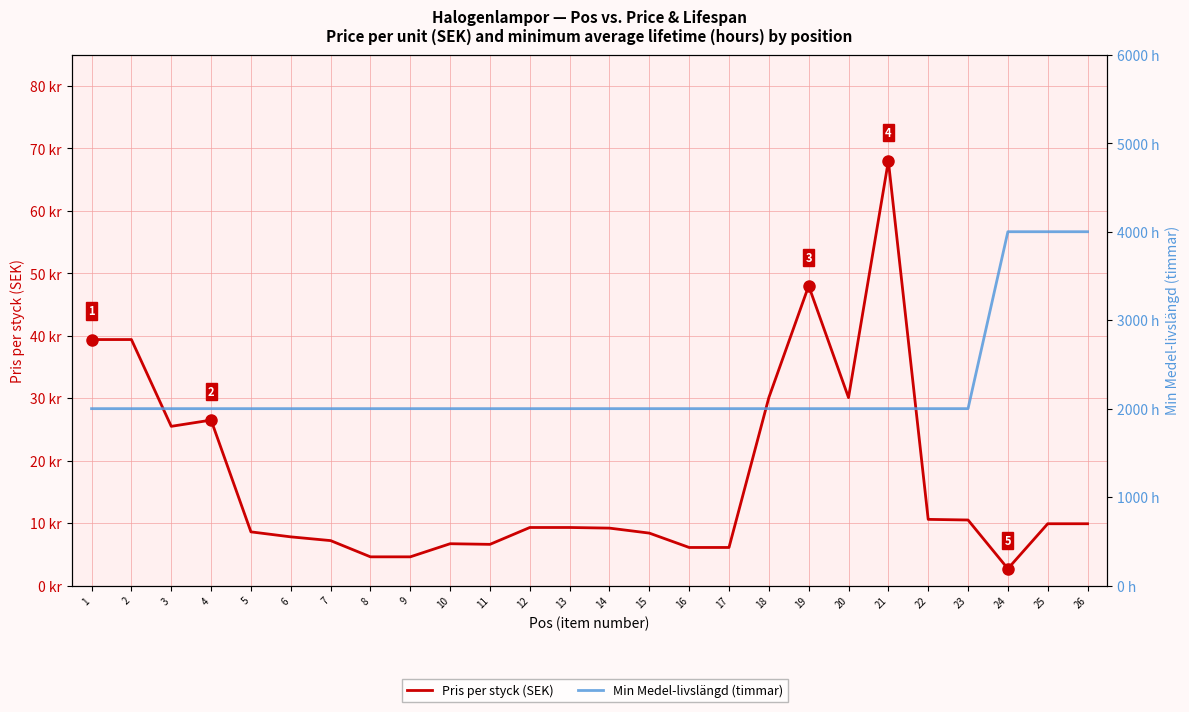

Reading left to right, list all the values displayed in this chart.

Pris per styck (SEK): 39.4	39.4	25.5	26.5	8.6	7.8	7.2	4.6	4.6	6.7	6.6	9.3	9.3	9.2	8.4	6.1	6.1	30.1	48.0	30.1	68.0	10.6	10.5	2.7	9.9	9.9
Min Medel-livslängd (timmar): 2000.0	2000.0	2000.0	2000.0	2000.0	2000.0	2000.0	2000.0	2000.0	2000.0	2000.0	2000.0	2000.0	2000.0	2000.0	2000.0	2000.0	2000.0	2000.0	2000.0	2000.0	2000.0	2000.0	4000.0	4000.0	4000.0